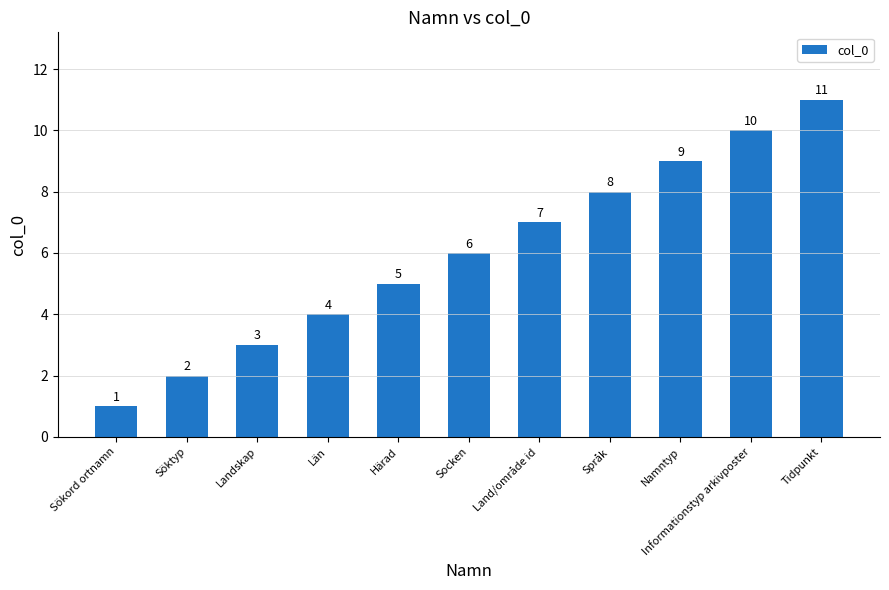

What is the minimum value shown in the chart?

1